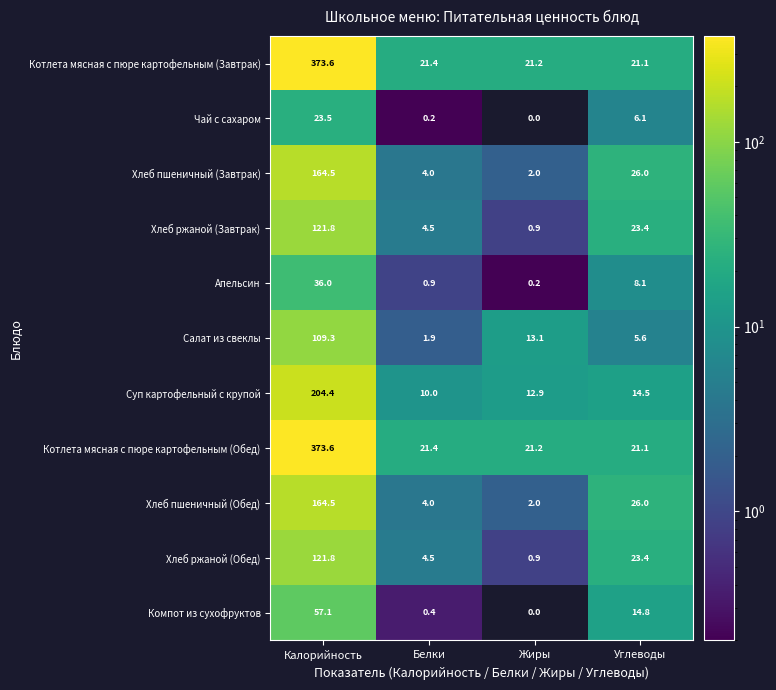

What is the spread (max minus min) of values at Жиры?

21.2